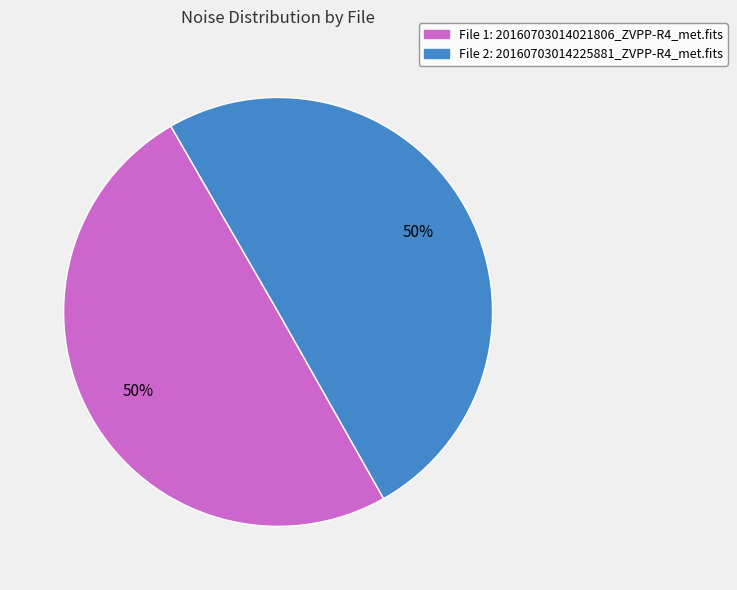

What percentage is the File 2: 20160703014225881_ZVPP-R4_met.fits slice, to the nearest percent?

50%